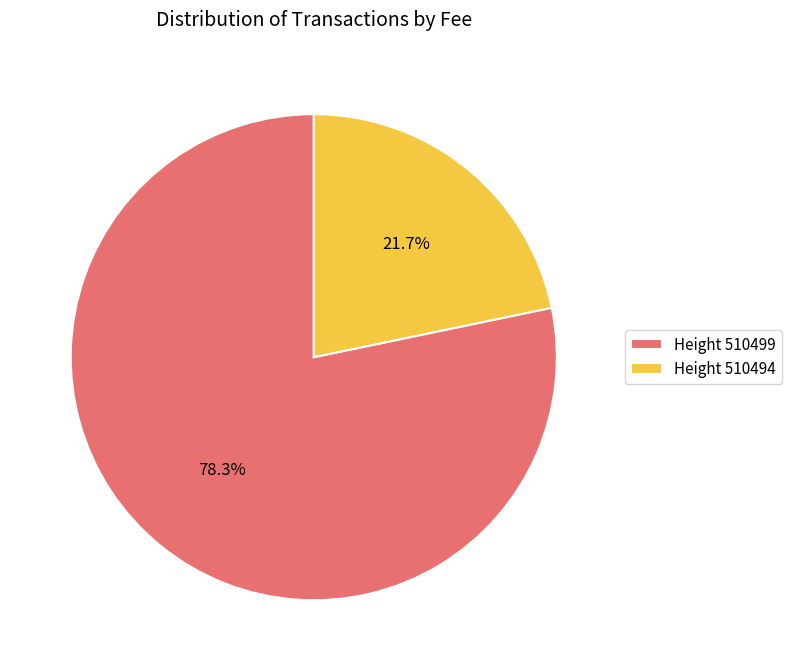

Which slice is the largest?

Height 510499